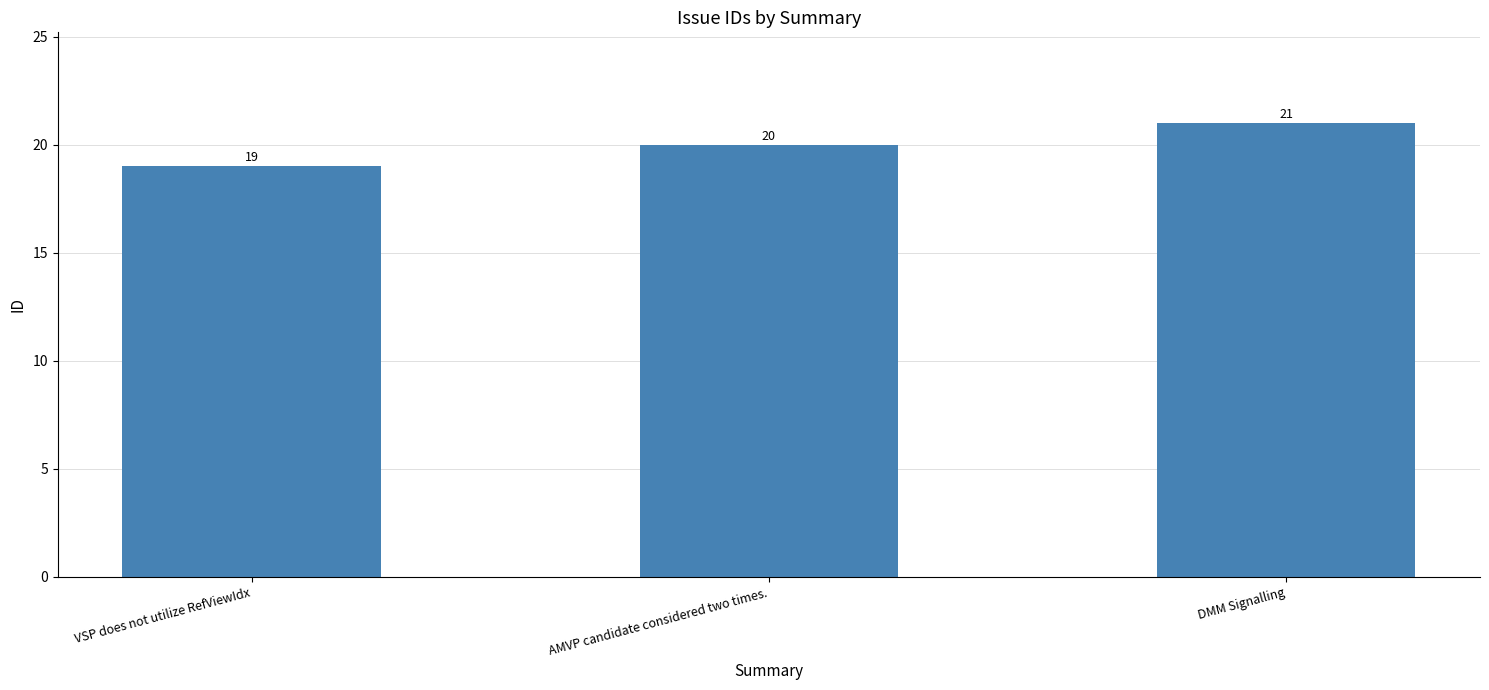

Which category has the highest value across all series?

DMM Signalling